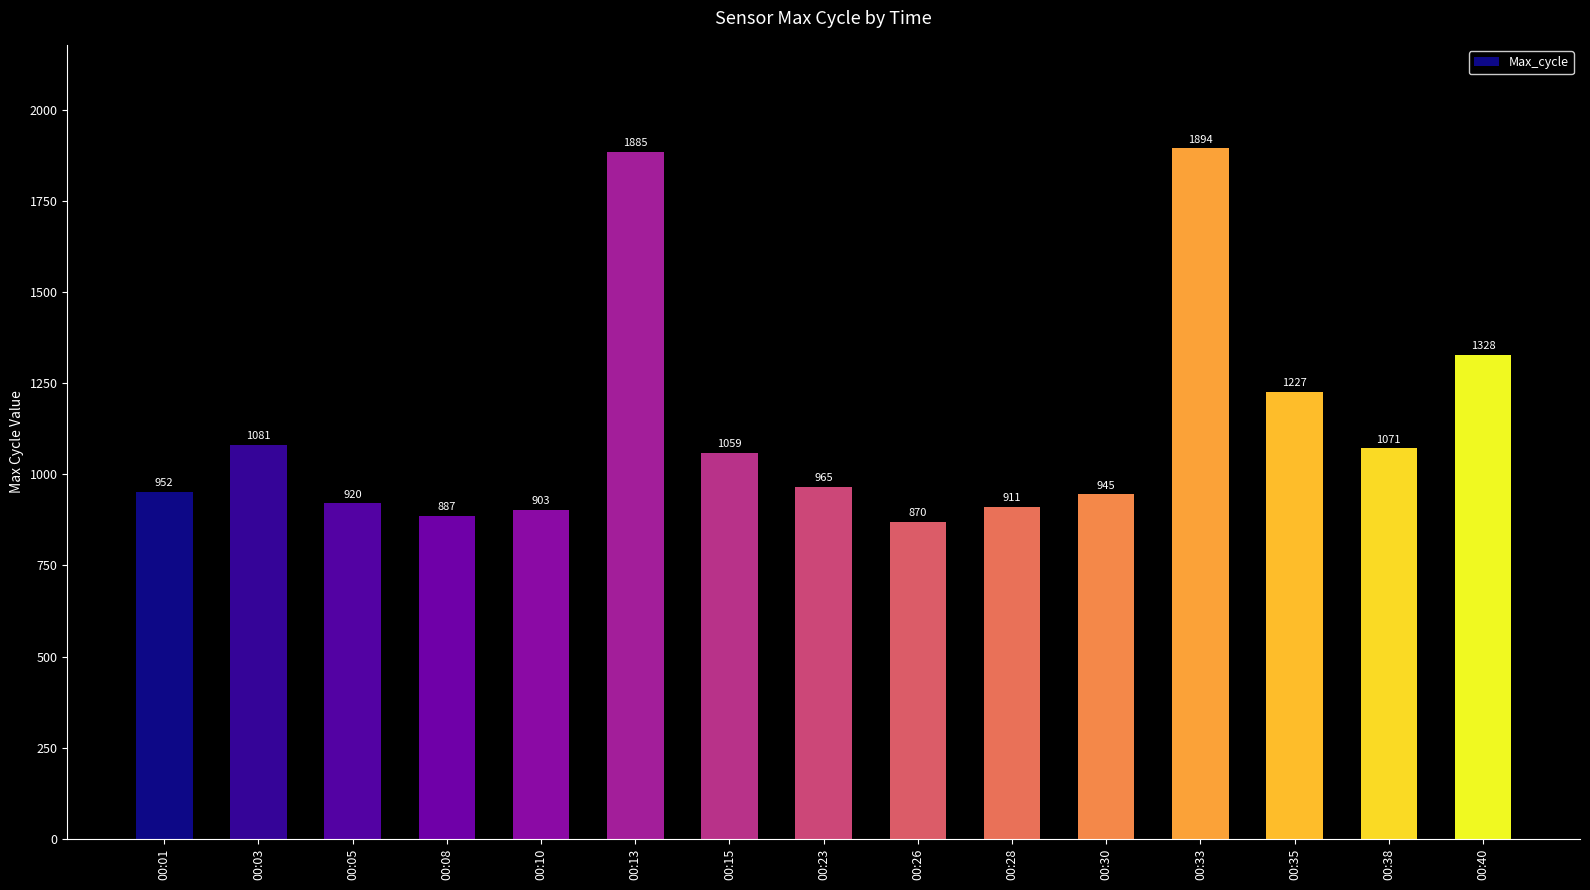

What is the difference between the maximum and minimum values?

1024